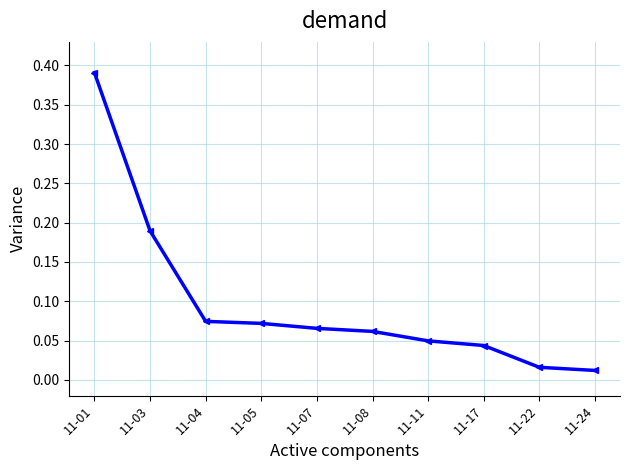

Is it true that the value at 11-04 is 0.0?

False